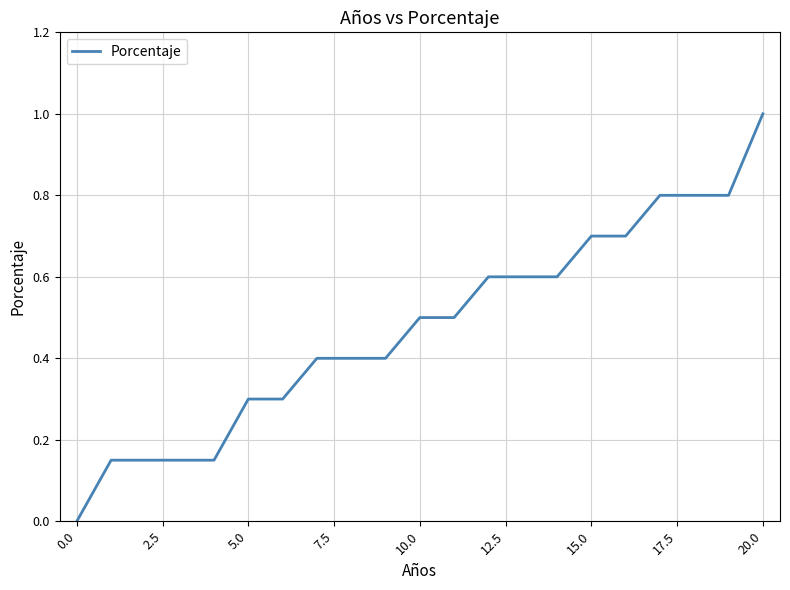

Does the chart display data point markers on the line(s)?

No